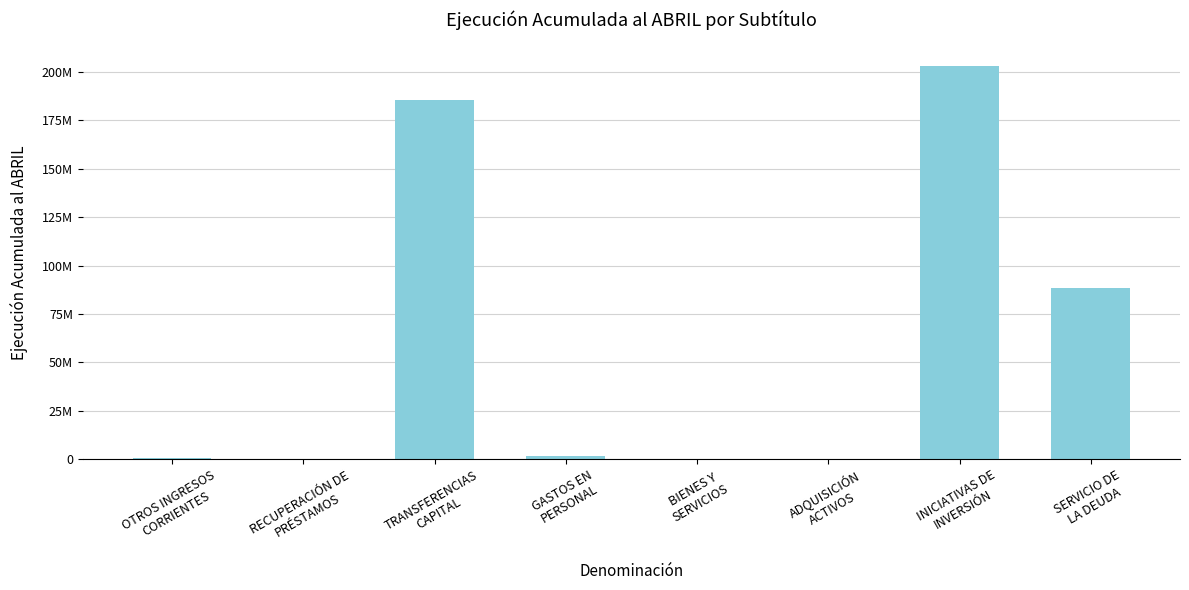

What is the difference between the maximum and minimum values?

202884266